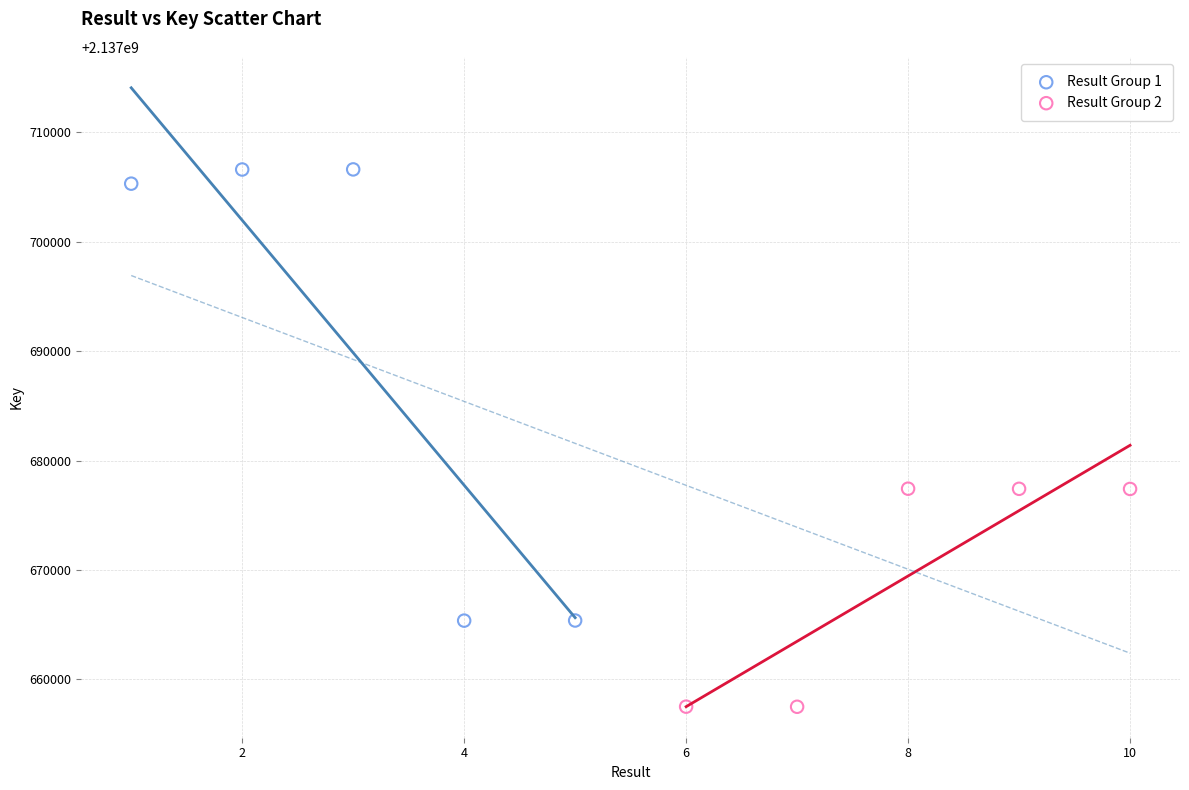

Which series contains the lowest Y value?

Result Group 2